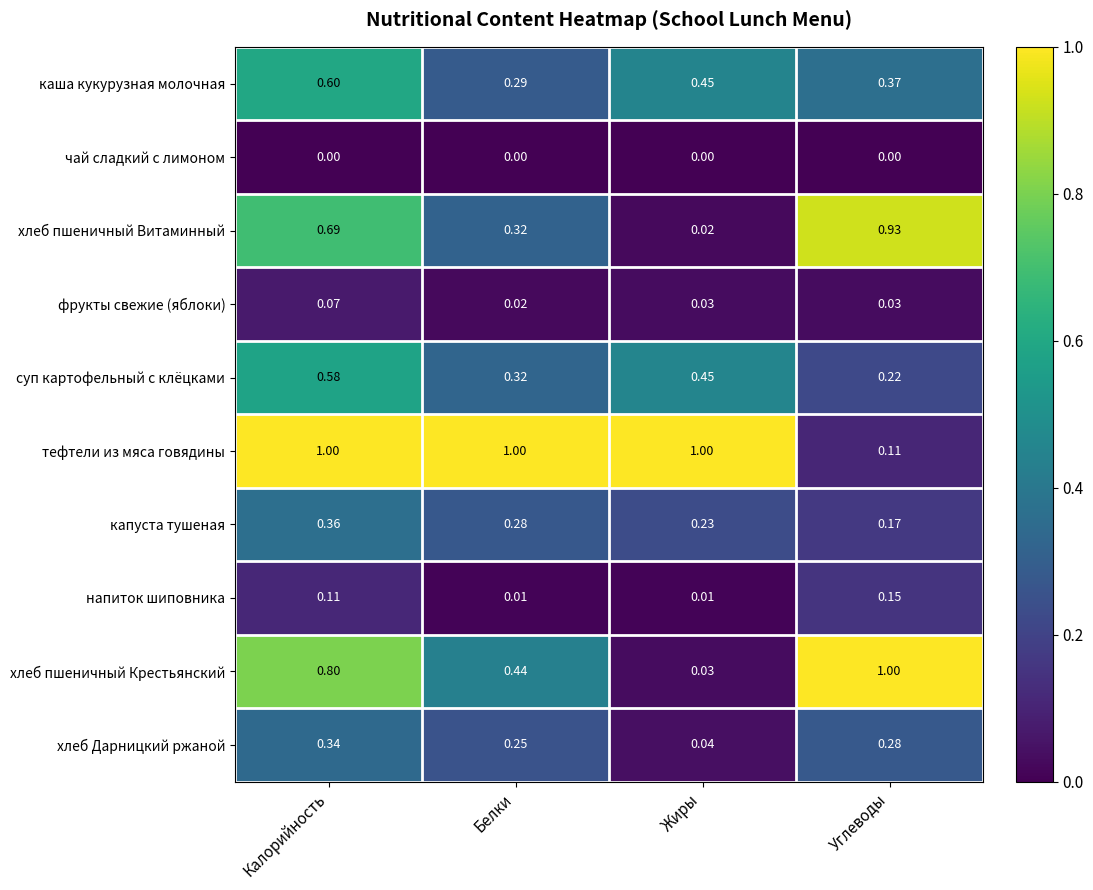

Which series has the largest total across all categories?

тефтели из мяса говядины